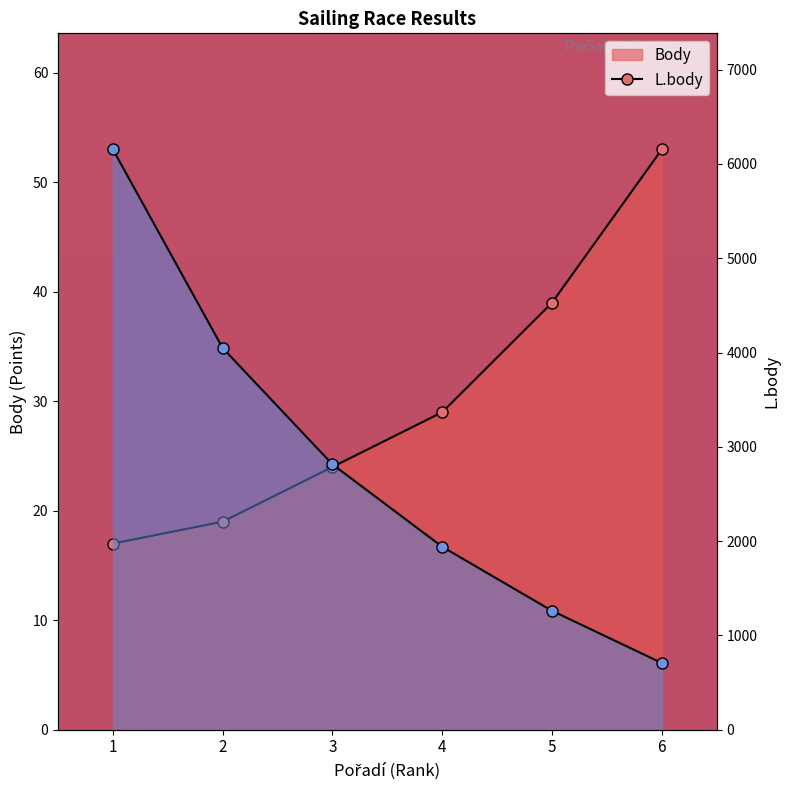

True or false: L.body (line) and Body (line) intersect in this chart.

False